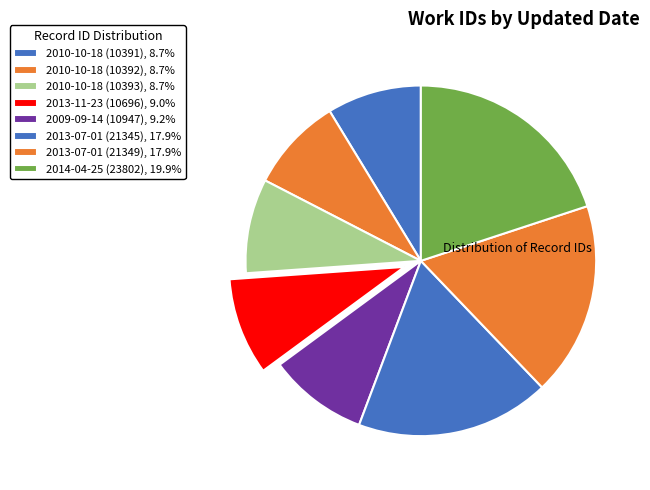

How many segments does this pie chart have?

8